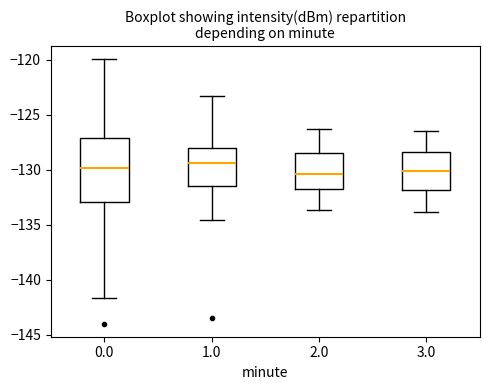

Where is the lower edge of the box at x = 1.0 on the y-axis? The values are not printed on the chart, so give them approximately, as read against the axis.

-131.5